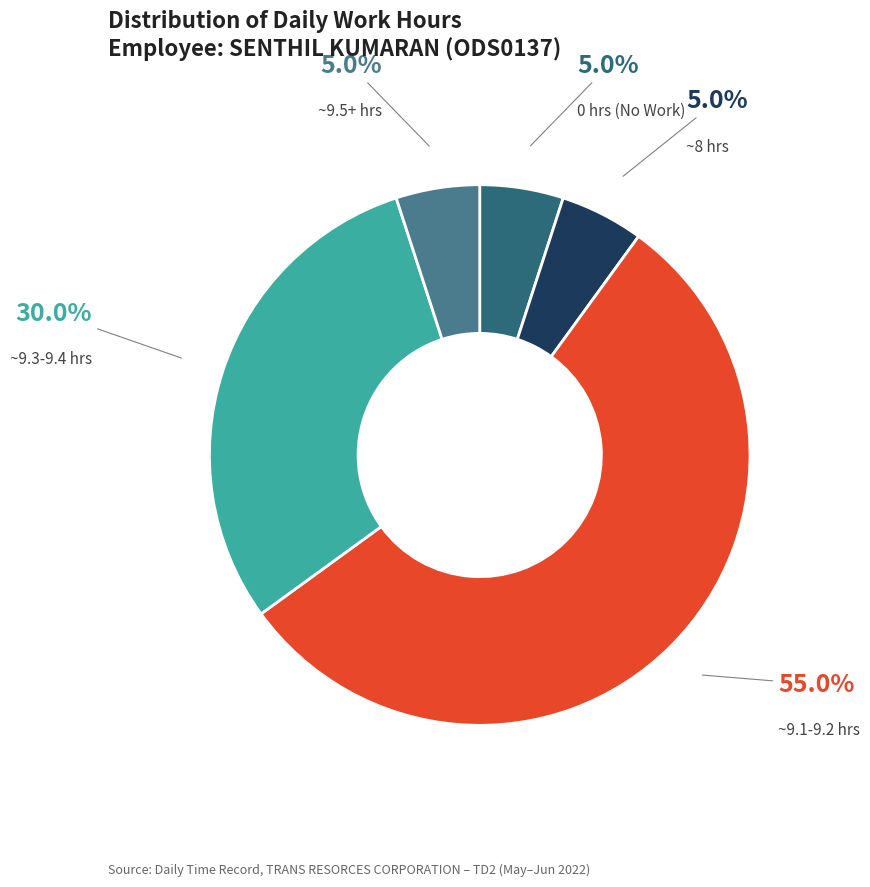

How many slices are in this pie chart?

5